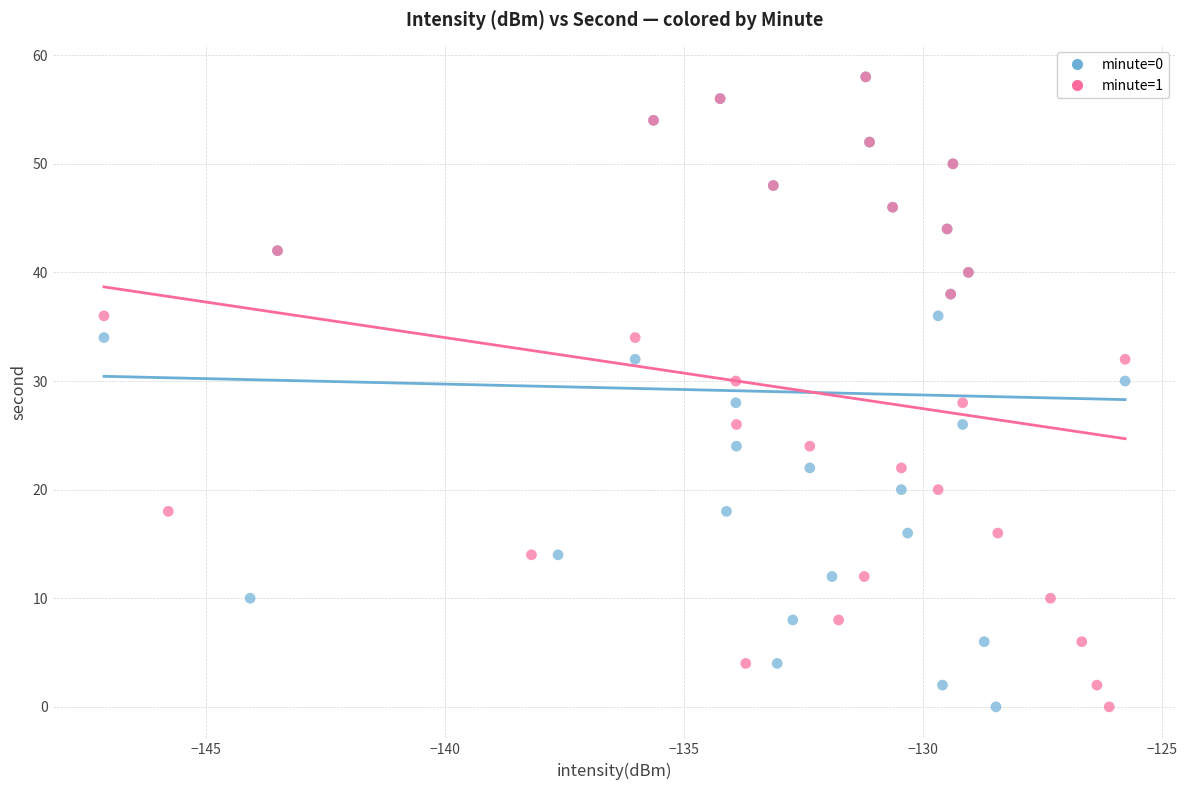

What are all the series names shown in the legend?

minute=0, minute=1